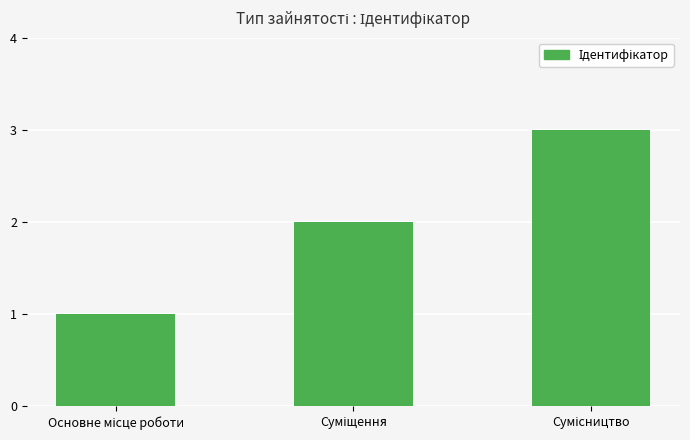

What is the maximum value shown in the chart?

3